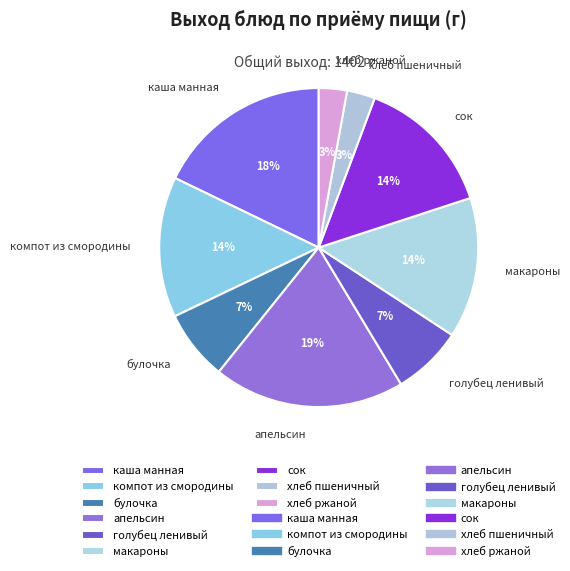

Which has a higher value, булочка or сок?

сок